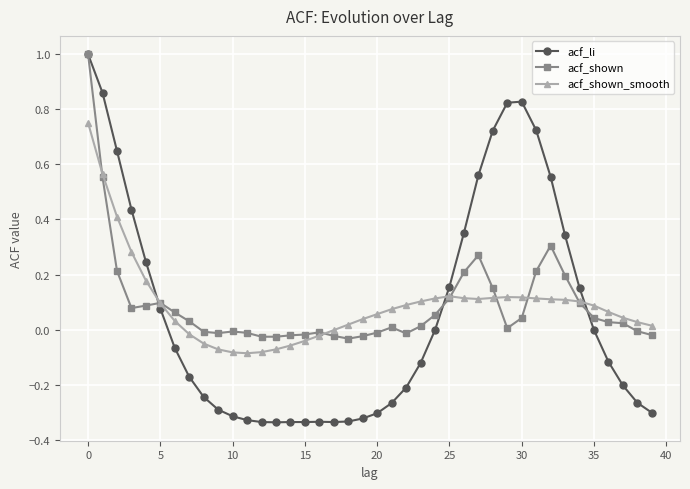

What is the maximum value shown in the chart?

1.0